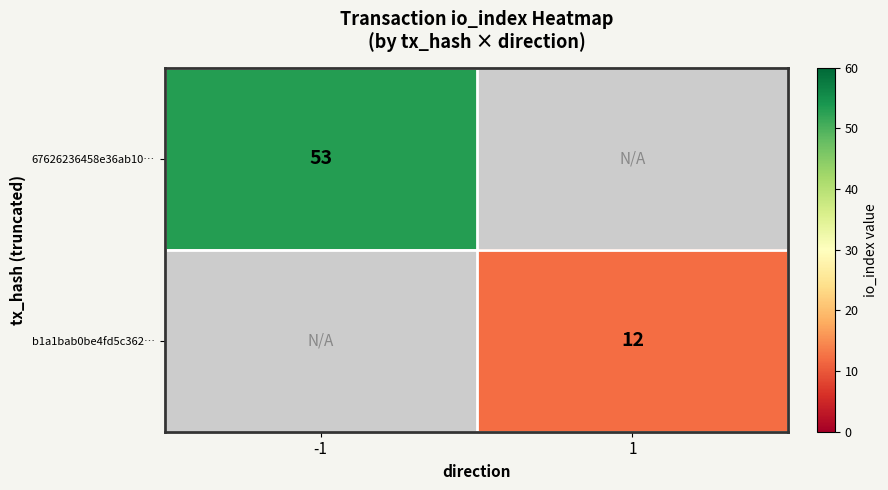

Which has a higher value, 1 or -1?

-1